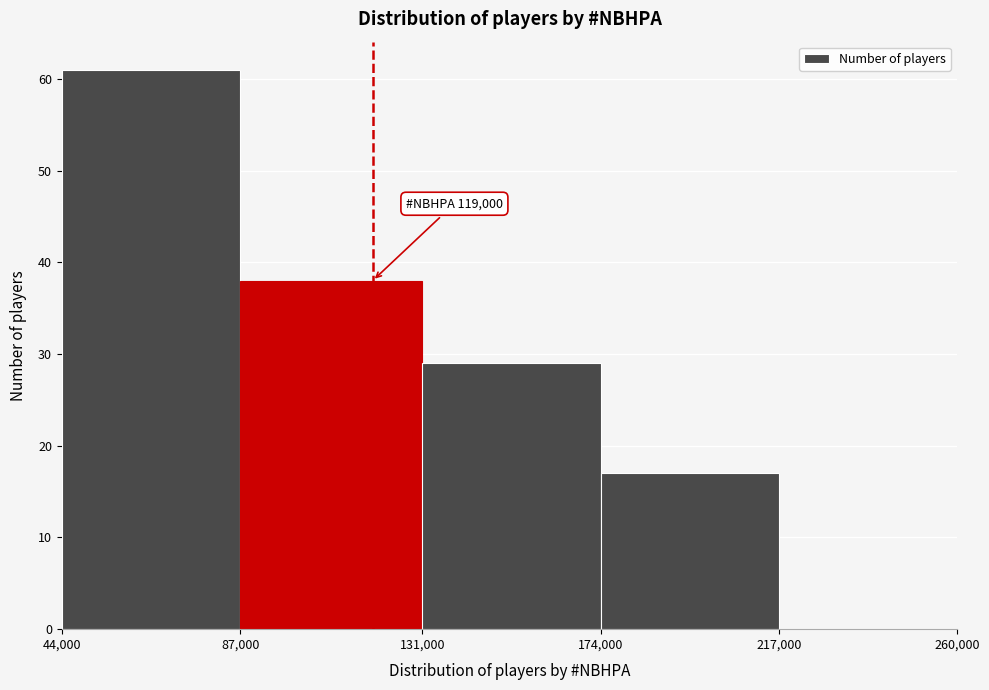

Which range on the x-axis has the tallest bar?

44,000 to 87,000